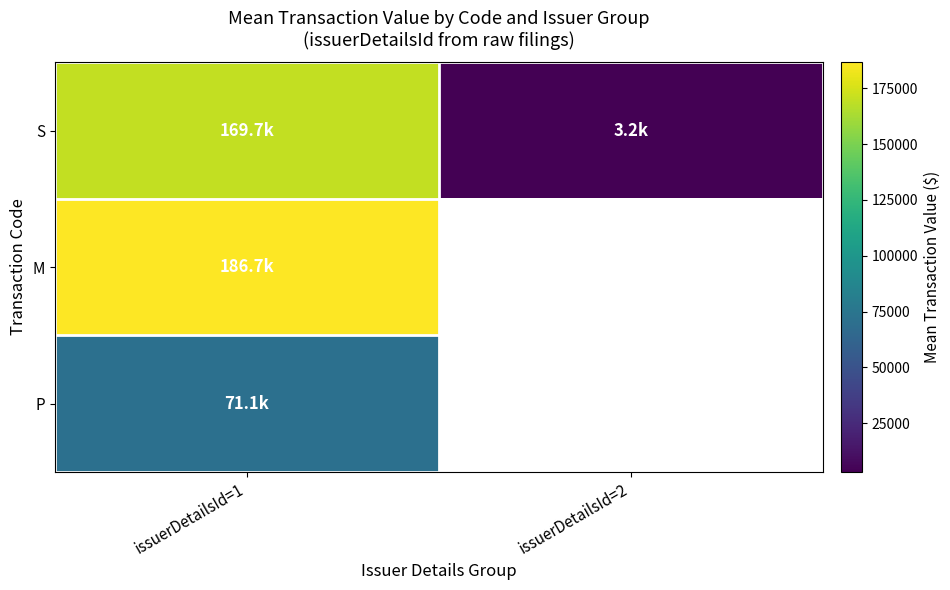

What is the lowest value of the P series?

71072.4